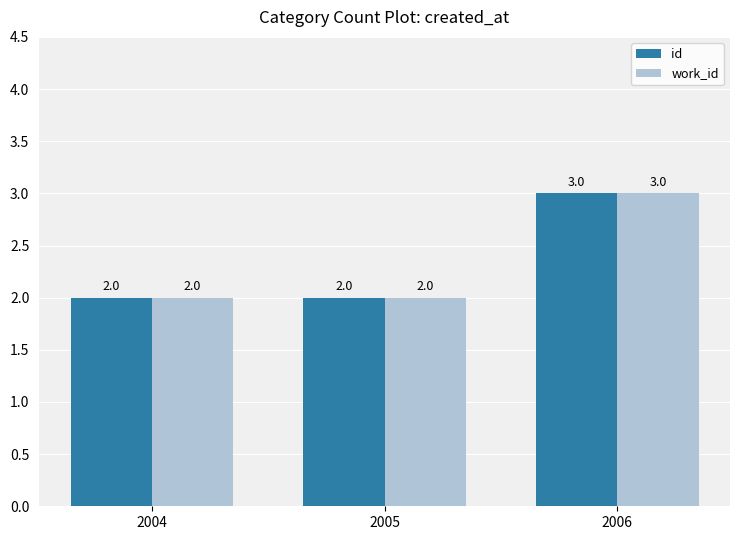

Reading left to right, transcribe all the data shown in this chart.

id: 2004=2	2005=2	2006=3
work_id: 2004=2	2005=2	2006=3